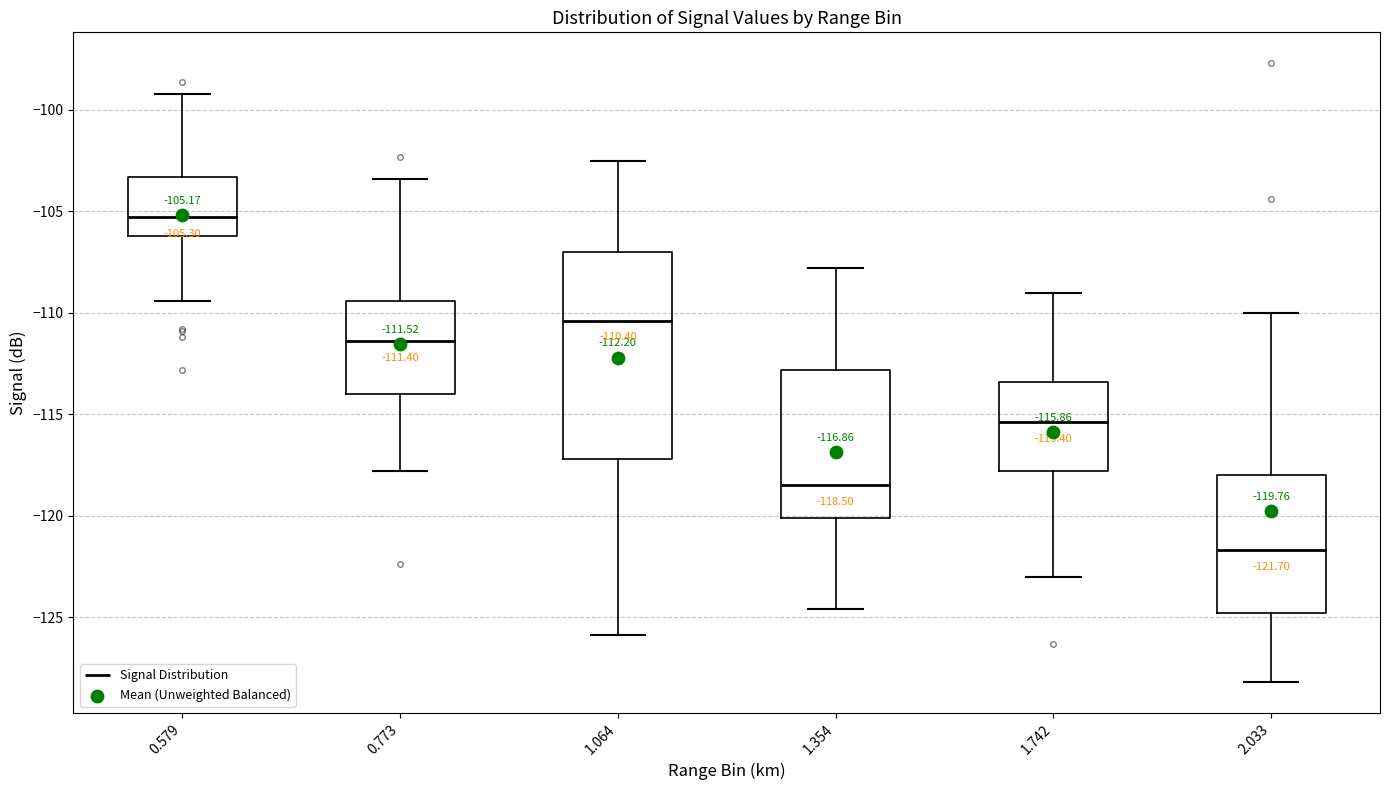

Comparing the boxes themselves (not the whiskers), which one is the tallest?

1.064